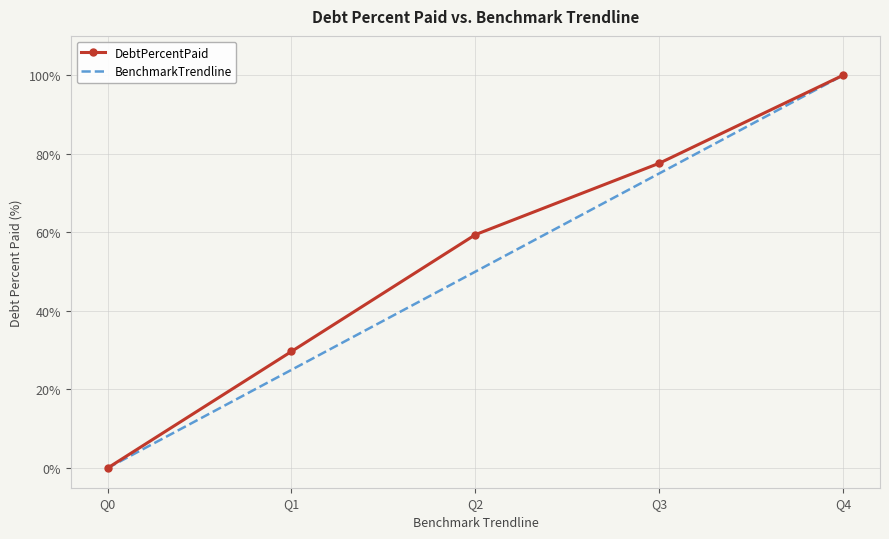

Where is BenchmarkTrendline nearest to the value 50?

Q2